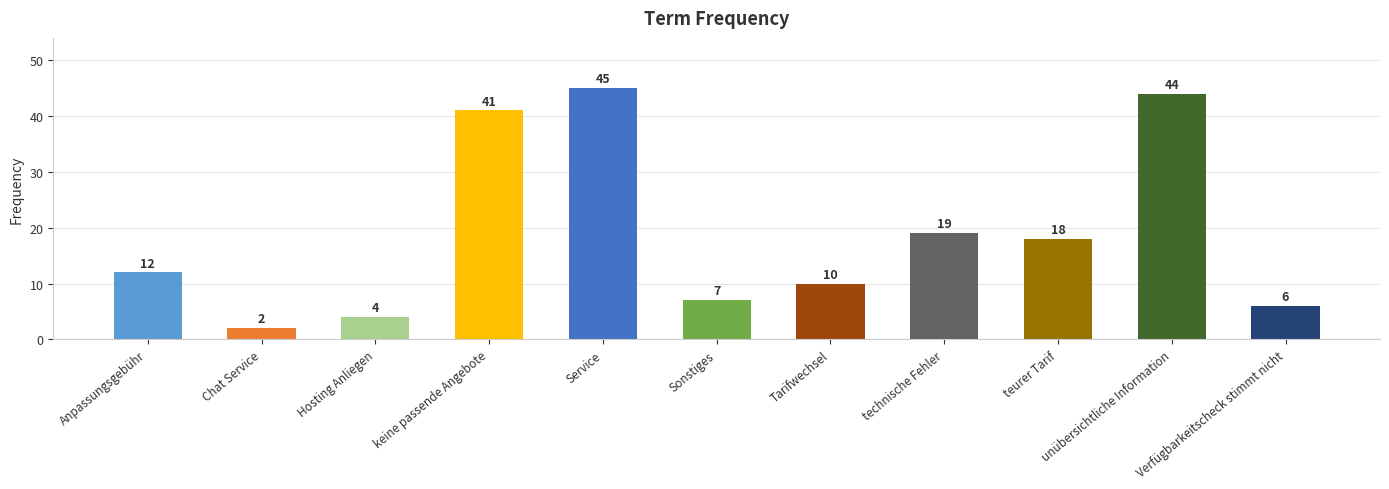

What is the difference between the values at Hosting Anliegen and teurer Tarif?

14